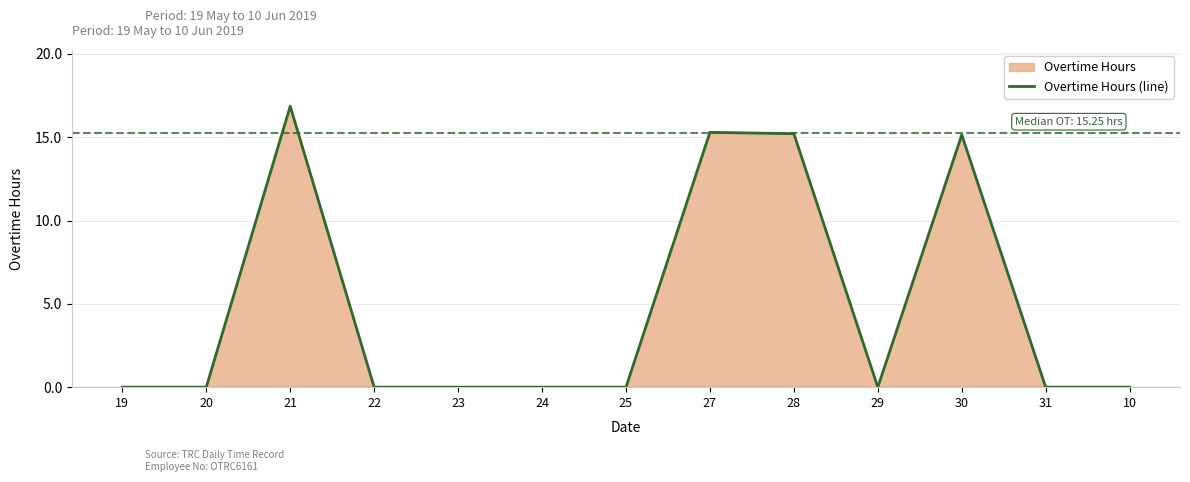

Reading left to right, transcribe all the data shown in this chart.

0.0	0.0	16.9	0.0	0.0	0.0	0.0	15.3	15.2	0.0	15.1	0.0	0.0